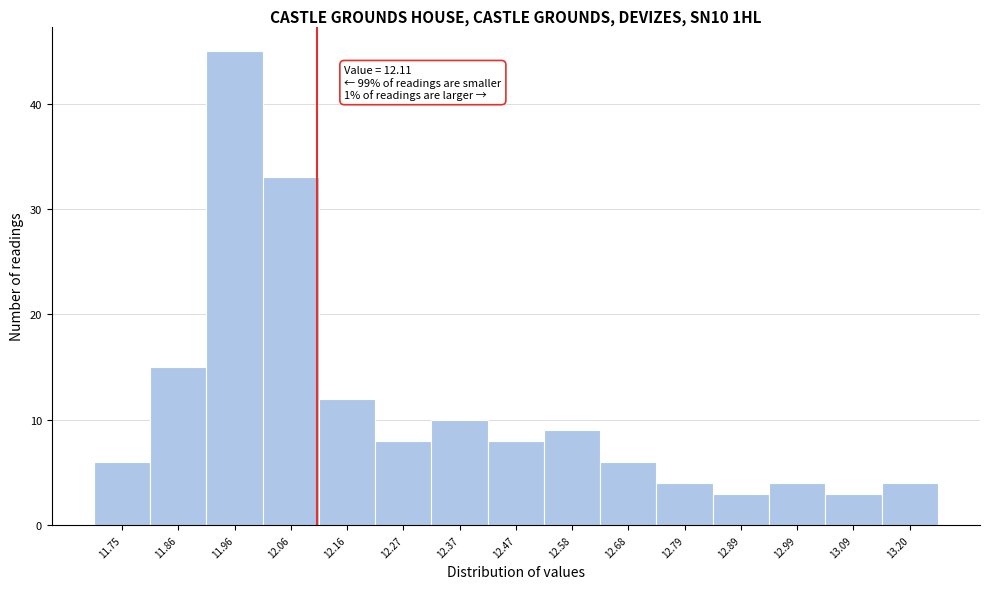

Which range on the x-axis has the tallest bar?

11.90 to 12.02